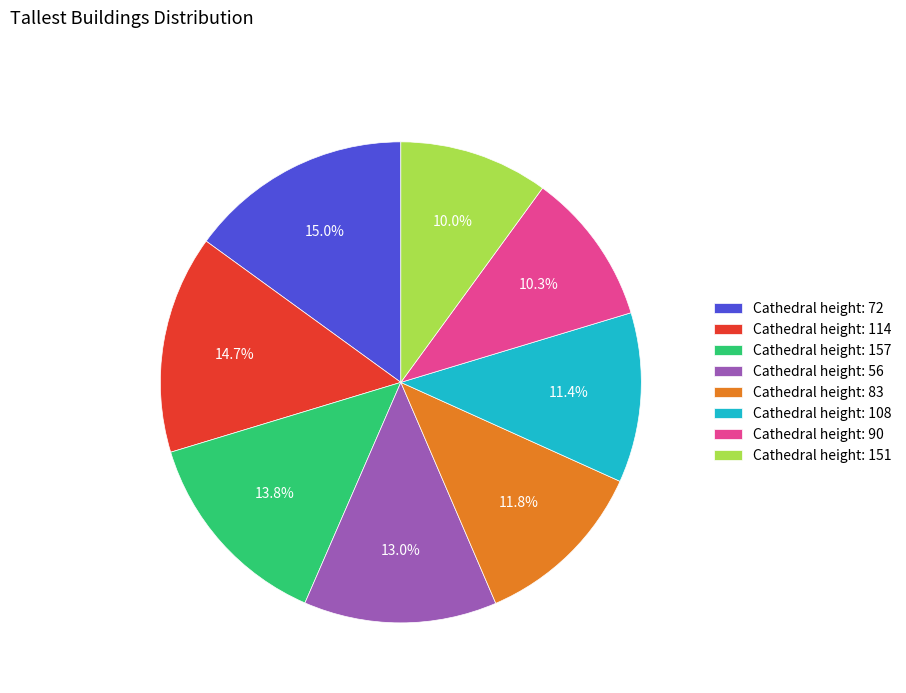

Which has a higher value, Cathedral height: 157 or Cathedral height: 72?

Cathedral height: 72